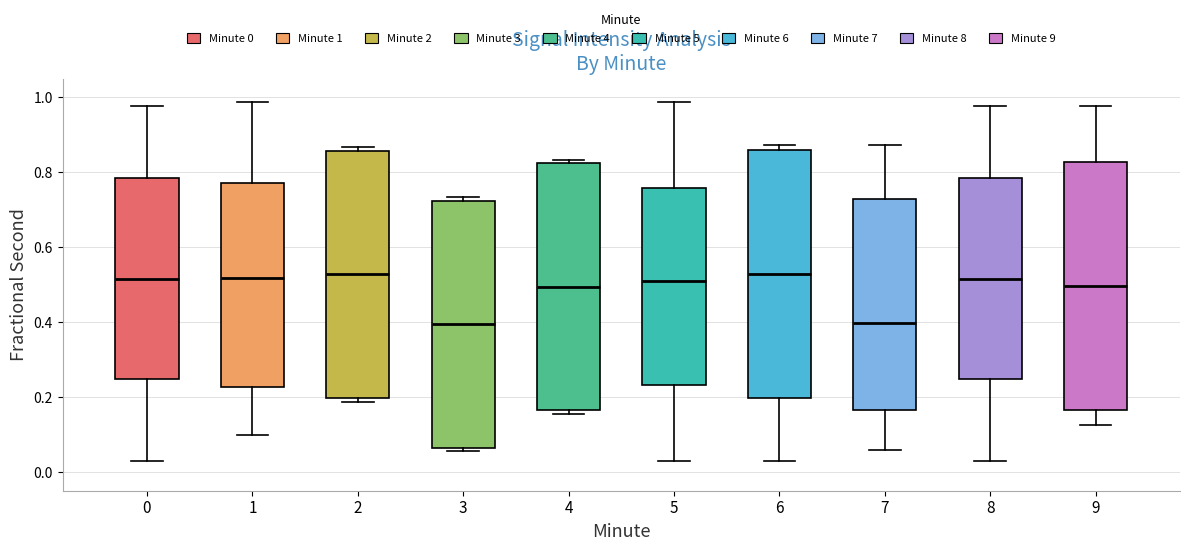

Reading left to right, transcribe this box plot: for each box, give where its median line is, the range the box spans, and where its two whiskers end, as read against the y-axis. The values are not printed on the chart, so give them approximately, as read against the axis.

0: median 0.52, box 0.24 to 0.78, whiskers 0.02 to 0.98
1: median 0.52, box 0.22 to 0.78, whiskers 0.10 to 0.98
2: median 0.52, box 0.20 to 0.86, whiskers 0.18 to 0.86 (just above the box's upper edge)
3: median 0.40, box 0.06 to 0.72, whiskers 0.06 (just below the box's lower edge) to 0.74
4: median 0.50, box 0.16 to 0.82, whiskers 0.16 (just below the box's lower edge) to 0.84
5: median 0.52, box 0.24 to 0.76, whiskers 0.02 to 0.98
6: median 0.52, box 0.20 to 0.86, whiskers 0.02 to 0.88
7: median 0.40, box 0.16 to 0.72, whiskers 0.06 to 0.88
8: median 0.52, box 0.24 to 0.78, whiskers 0.02 to 0.98
9: median 0.50, box 0.16 to 0.82, whiskers 0.12 to 0.98